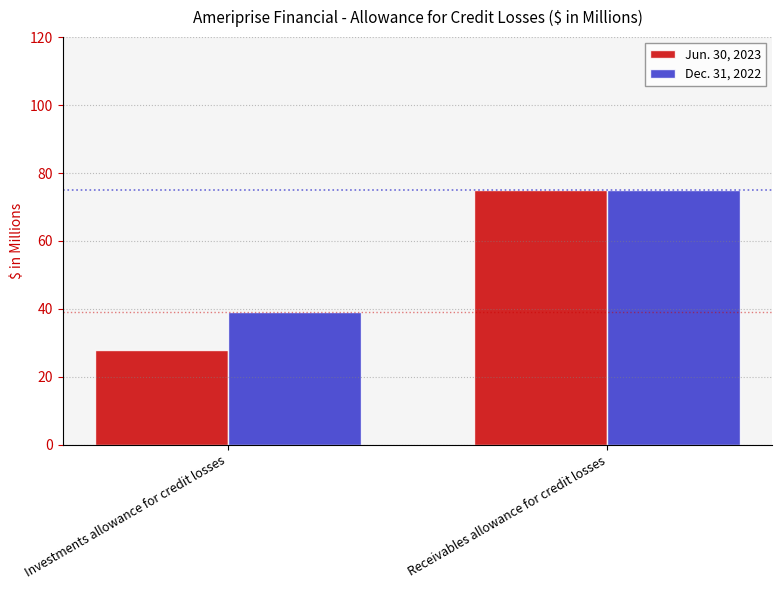

What is the difference between the highest and lowest values at Investments allowance for credit losses?

11